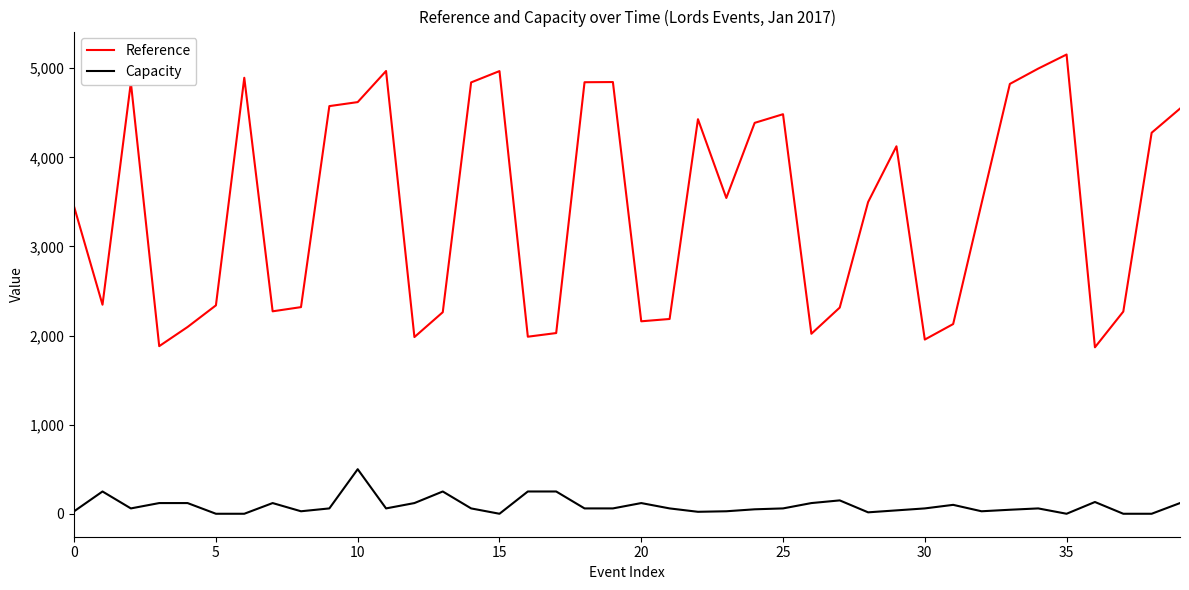

Does the chart have visible grid lines?

No